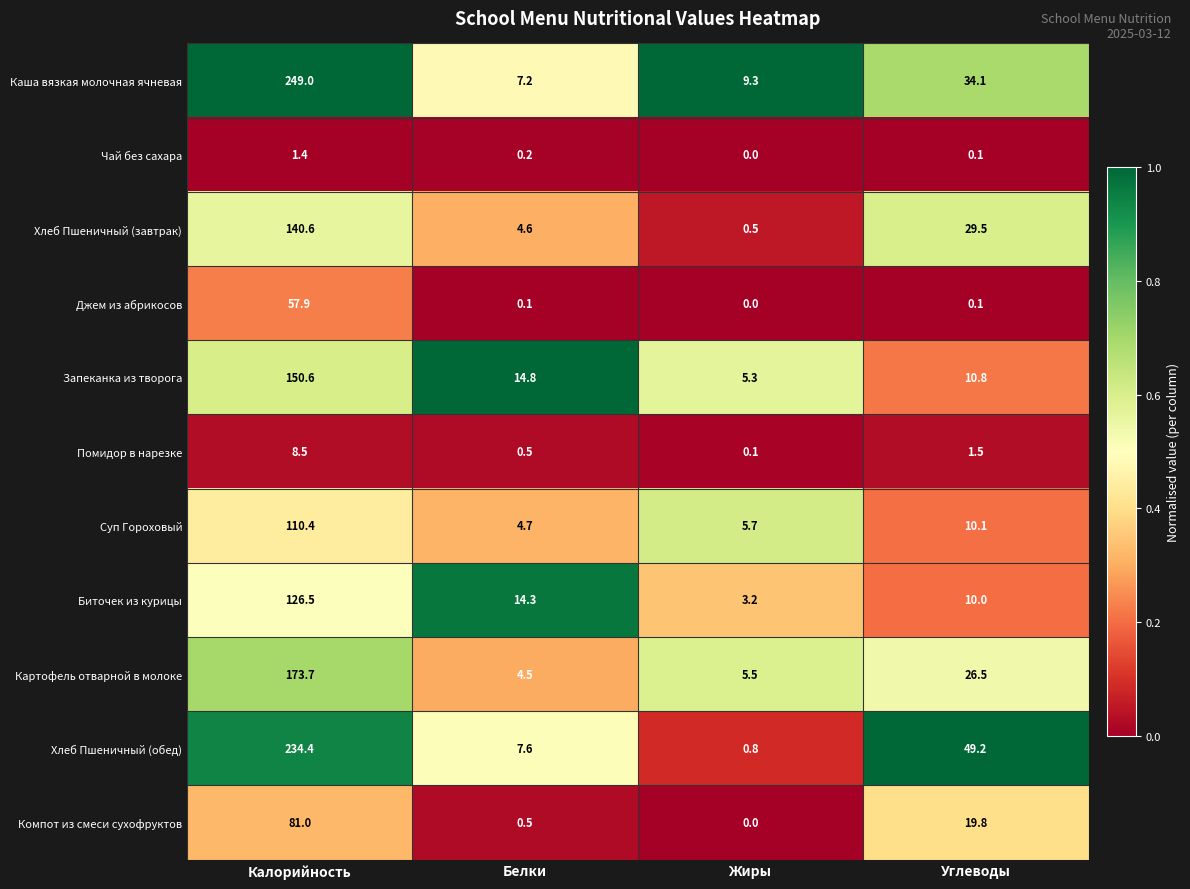

Is it true that Каша вязкая молочная ячневая equals 4.5 at Жиры?

False